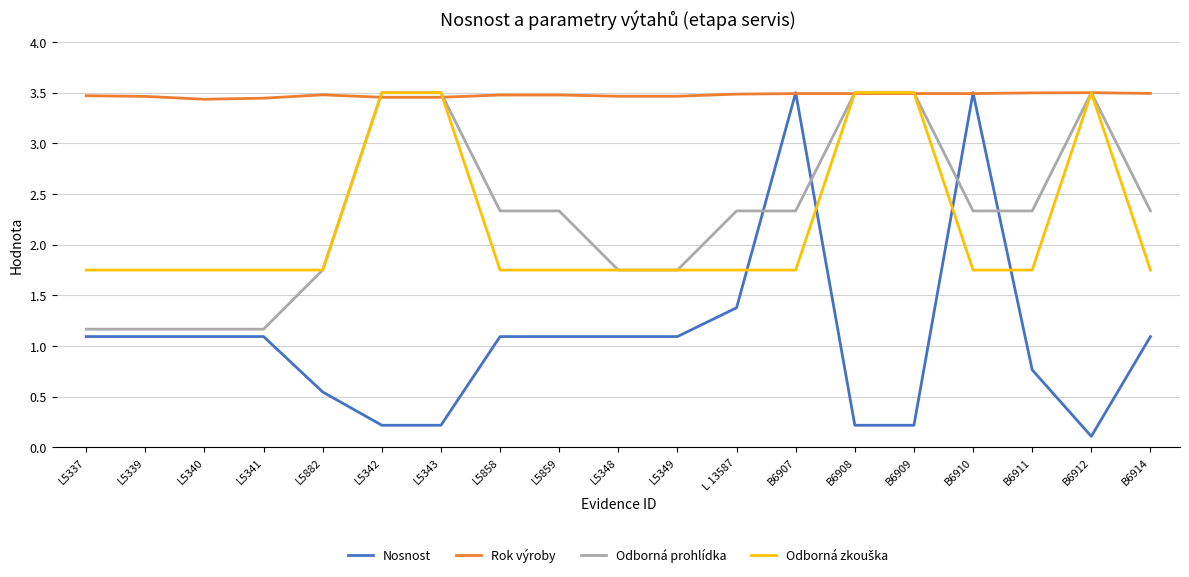

Which series has the largest total across all categories?

Rok výroby